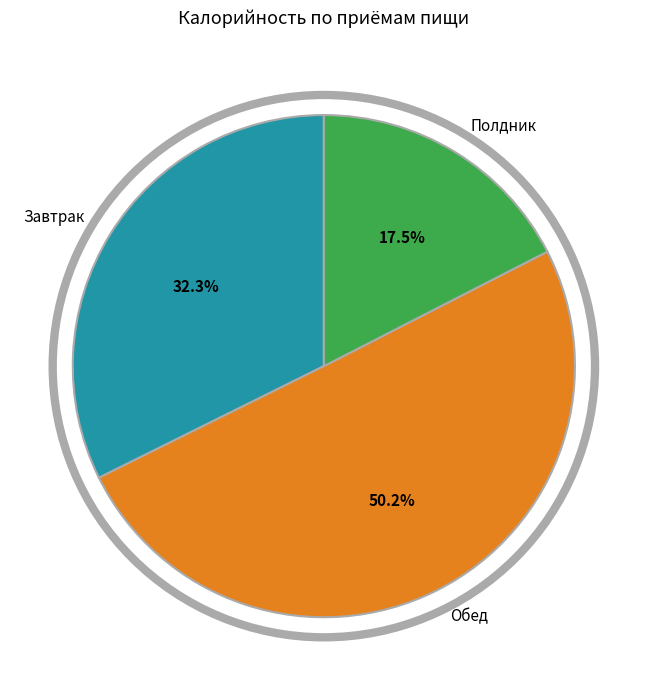

To the nearest percent, what portion does Обед represent?

50%